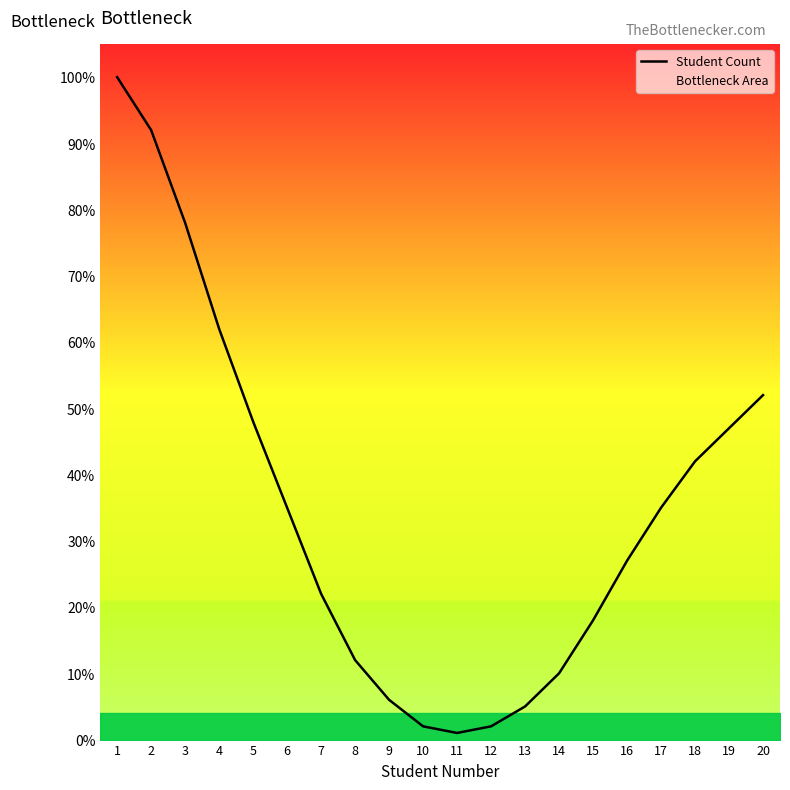

Which label corresponds to the smallest value in the chart?

11